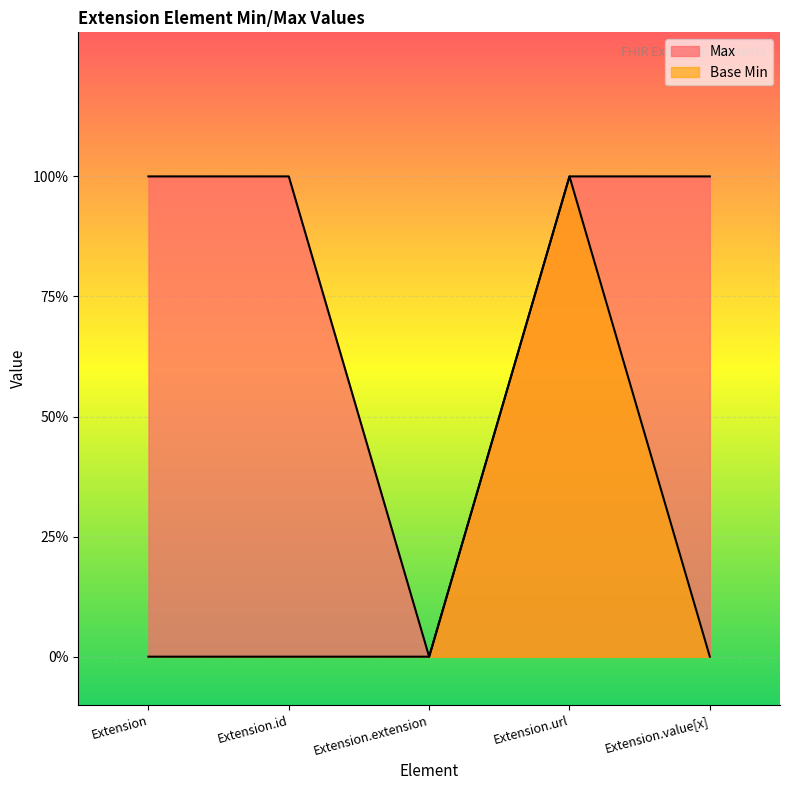

Rank the categories by Max value from lowest to highest.

Extension.extension, Extension, Extension.id, Extension.url, Extension.value[x]